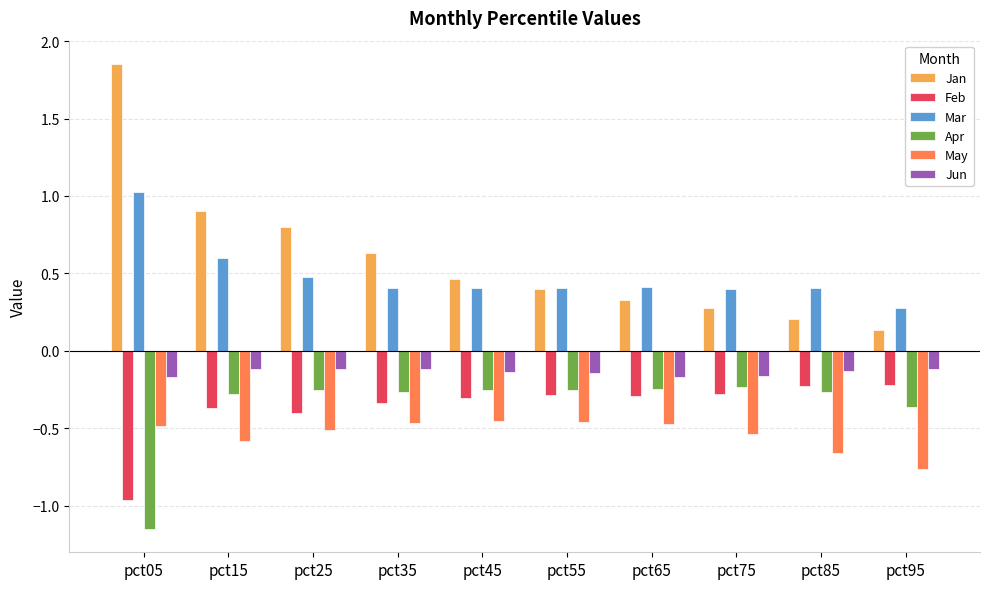

How many groups of bars are there?

10